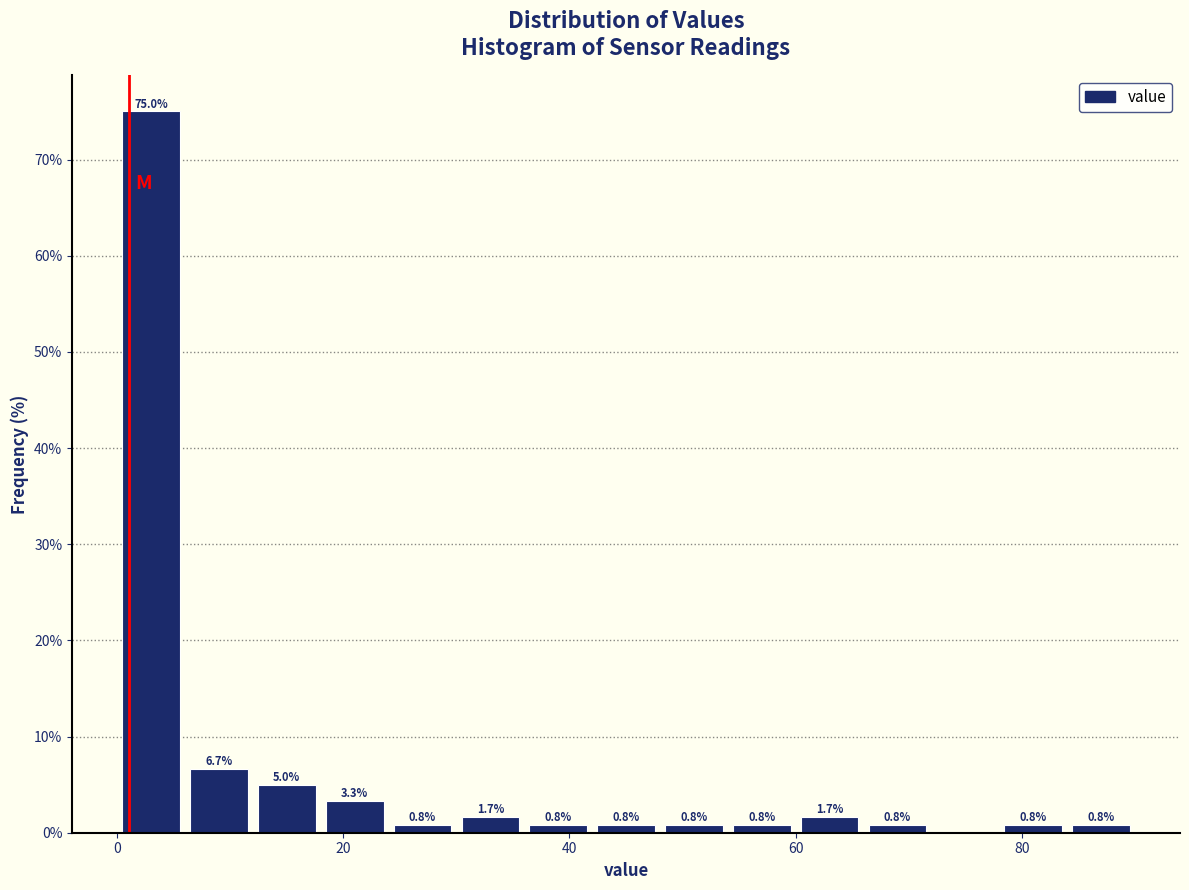

Read against the x-axis, roughly where is the centre of the tallest bar?

4